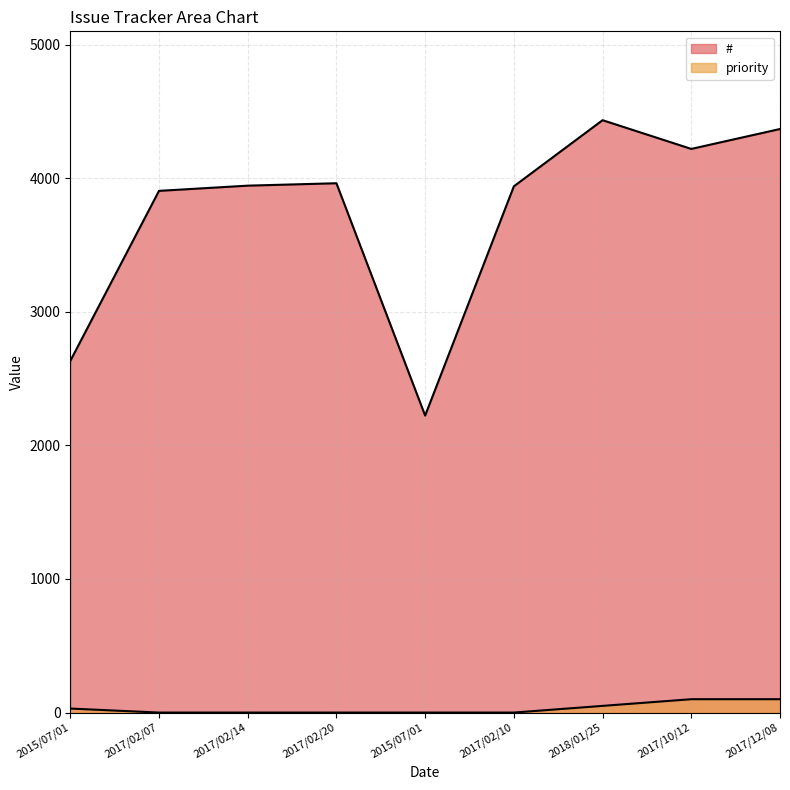

What is the average value of the # series?

3736